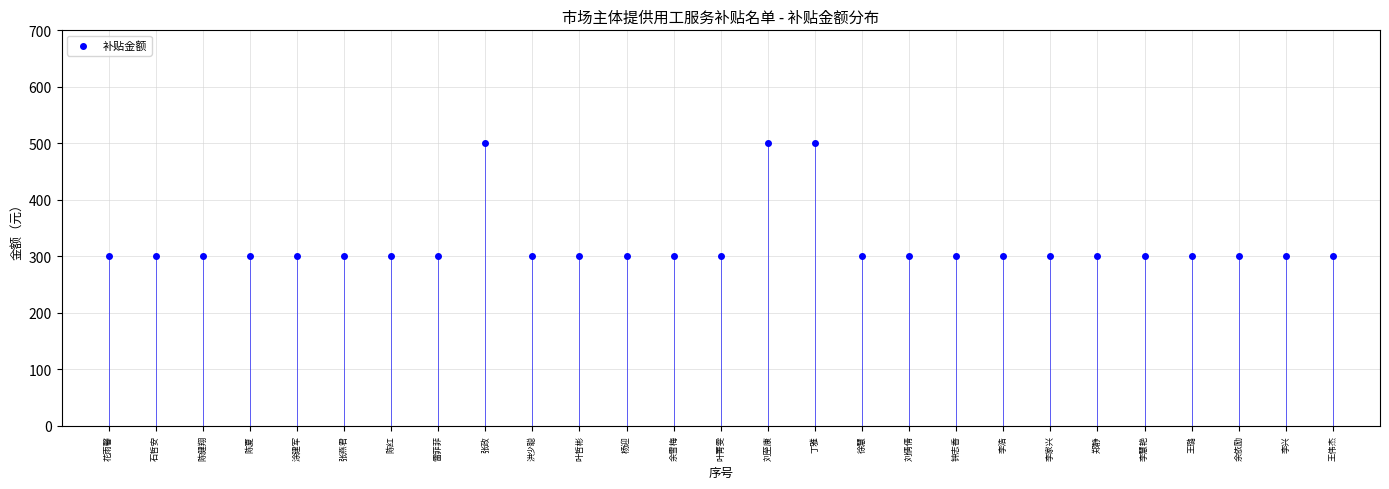

What is the range of Y values (max minus min)?

200